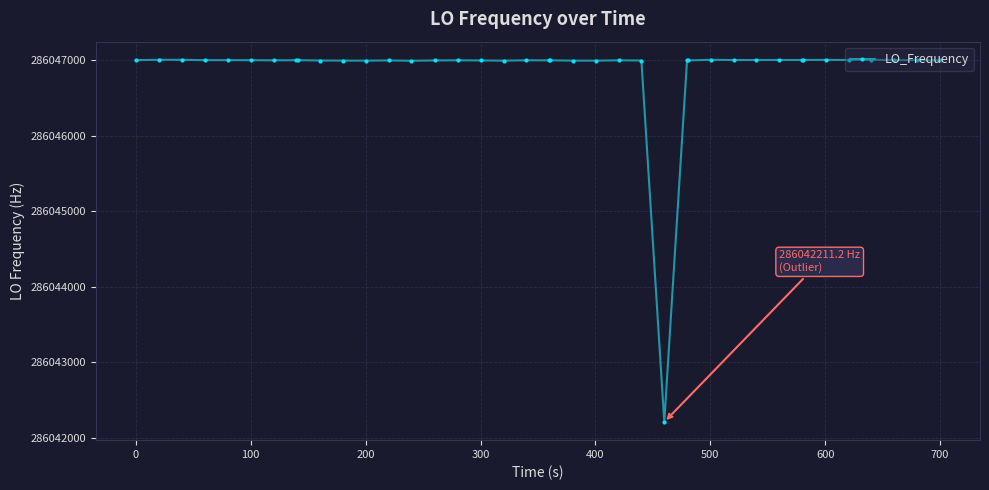

What is the value of the 2nd point from the left?

286047008.0